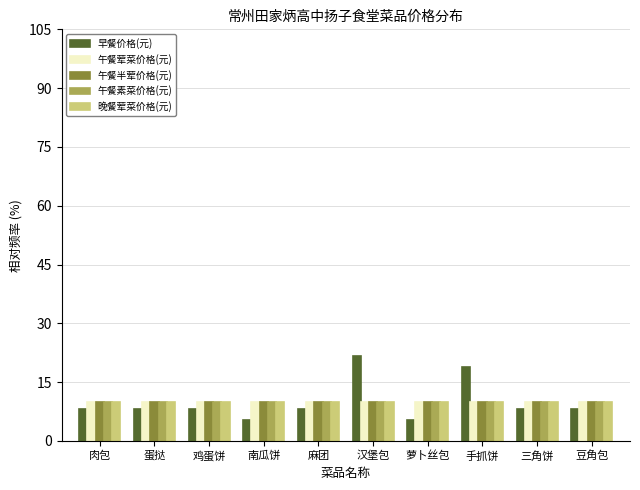

Which series has the widest spread of values?

早餐价格(元)